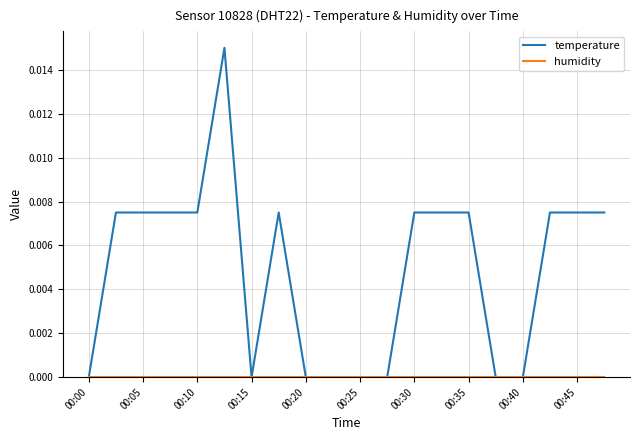

Which series has the widest spread of values?

temperature